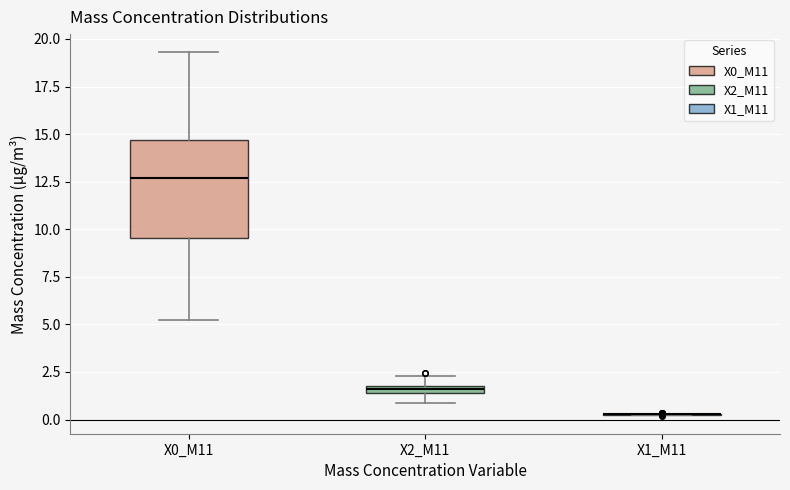

Which box is the tallest, from its lower edge to its upper edge?

X0_M11